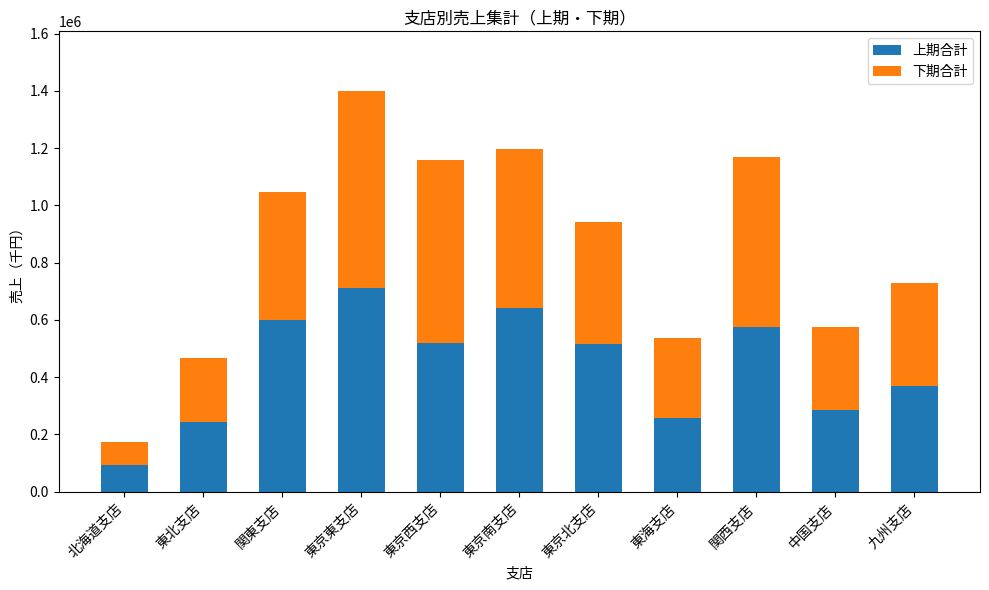

What is the total value across all series at 東京東支店?

1397900